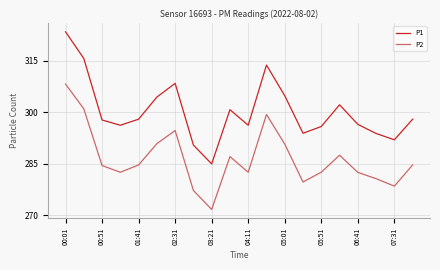

What is the maximum value for P1?

323.5